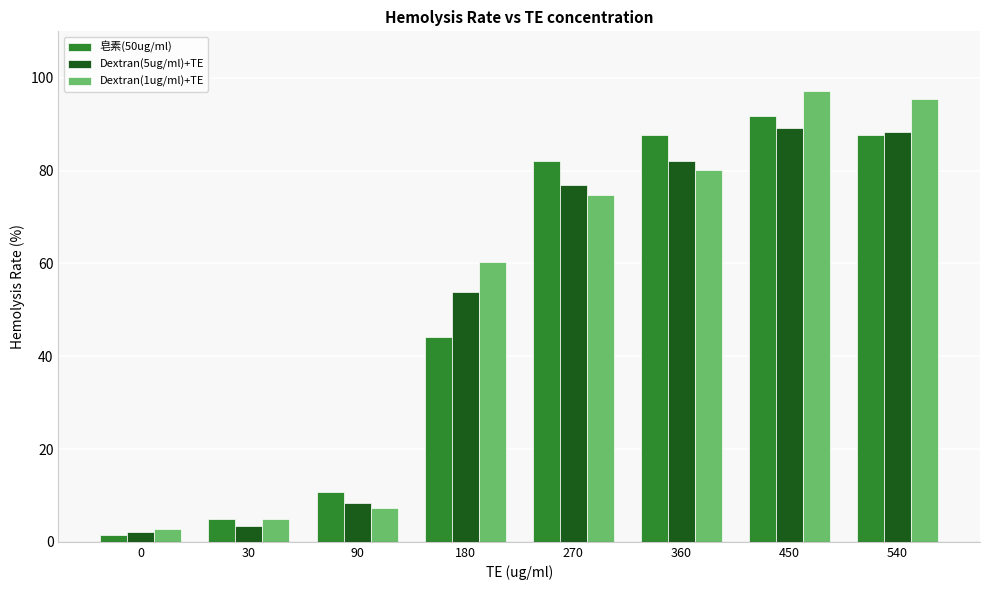

What are all the series names shown in the legend?

皂素(50ug/ml), Dextran(5ug/ml)+TE, Dextran(1ug/ml)+TE